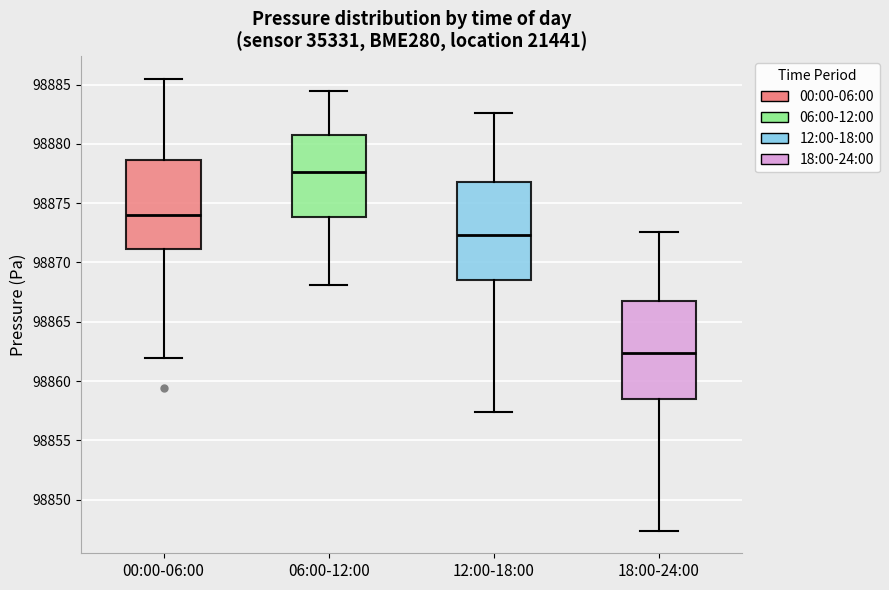

Where is the upper edge of the box for 00:00-06:00 on the y-axis? The values are not printed on the chart, so give them approximately, as read against the axis.

98878.5